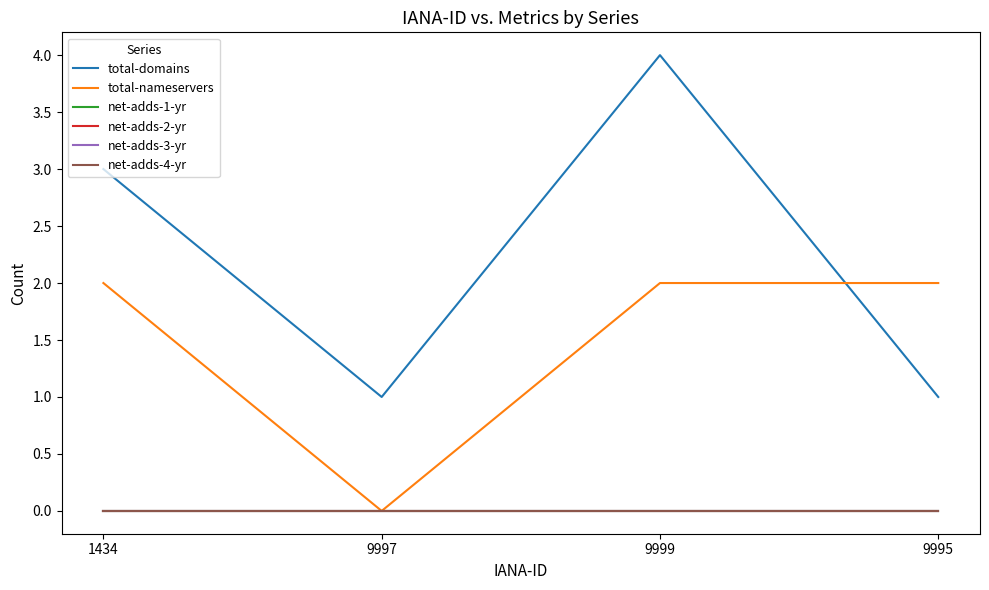

True or false: total-nameservers has a value of 1 at 1434.

False